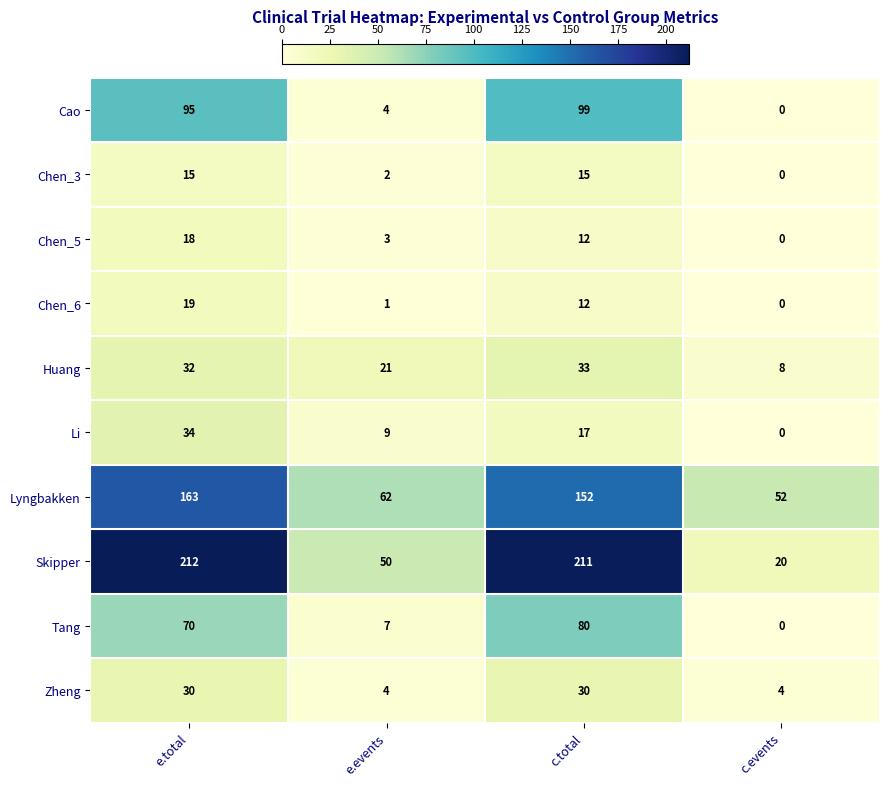

At which label does Chen_5 first exceed 12?

e.total